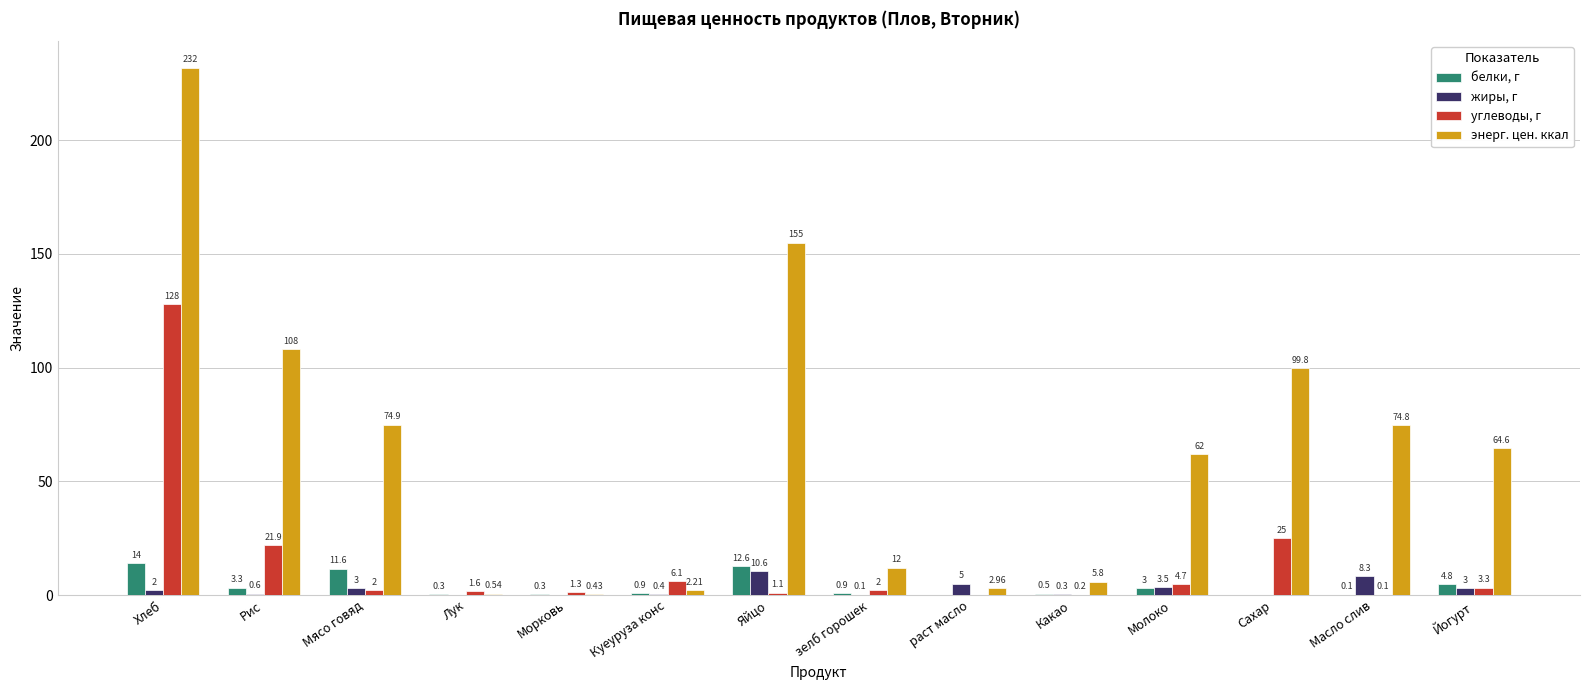

What is the sum of the жиры, г values at Масло слив and Молоко?

11.8